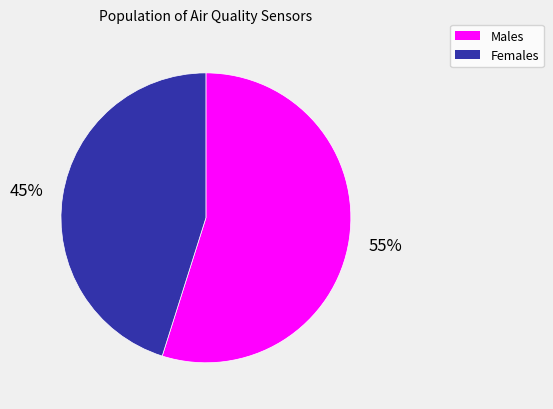

How many segments does this pie chart have?

2